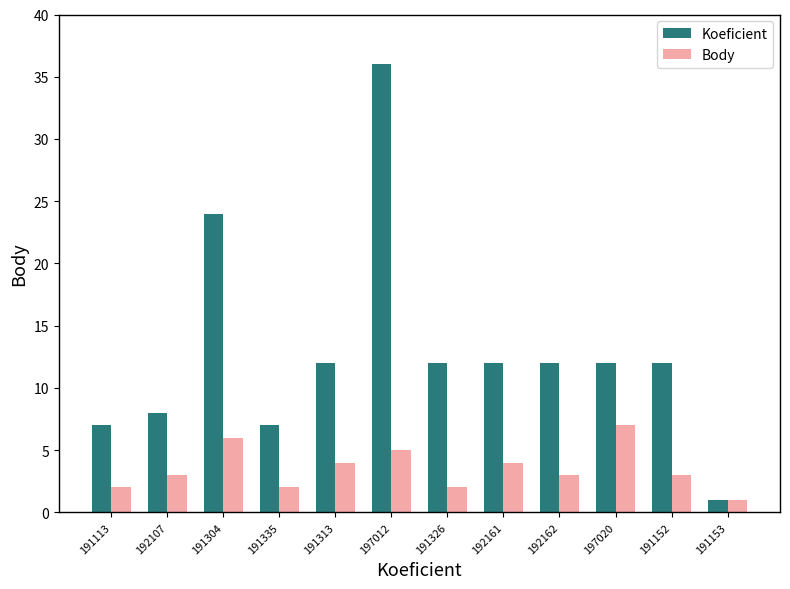

How many data points does each series have?

12